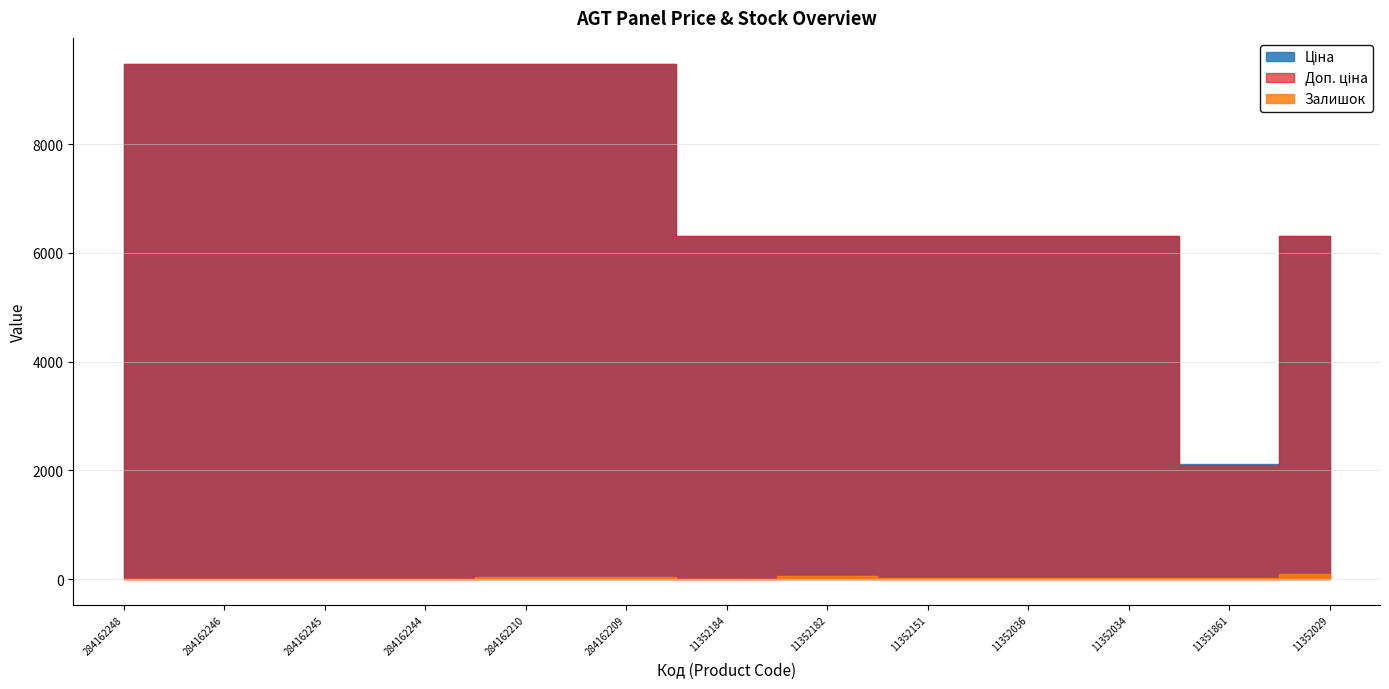

At how many categories does at least one series exceed 2905?

12